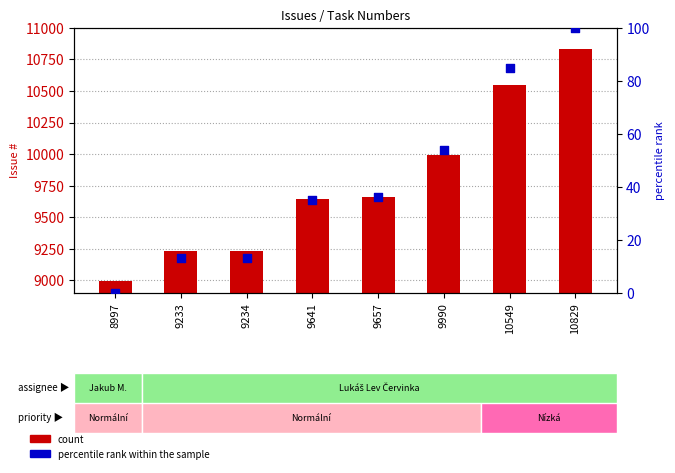

Is the value of count at 8997 greater than the value of percentile rank within the sample at 9234?

Yes